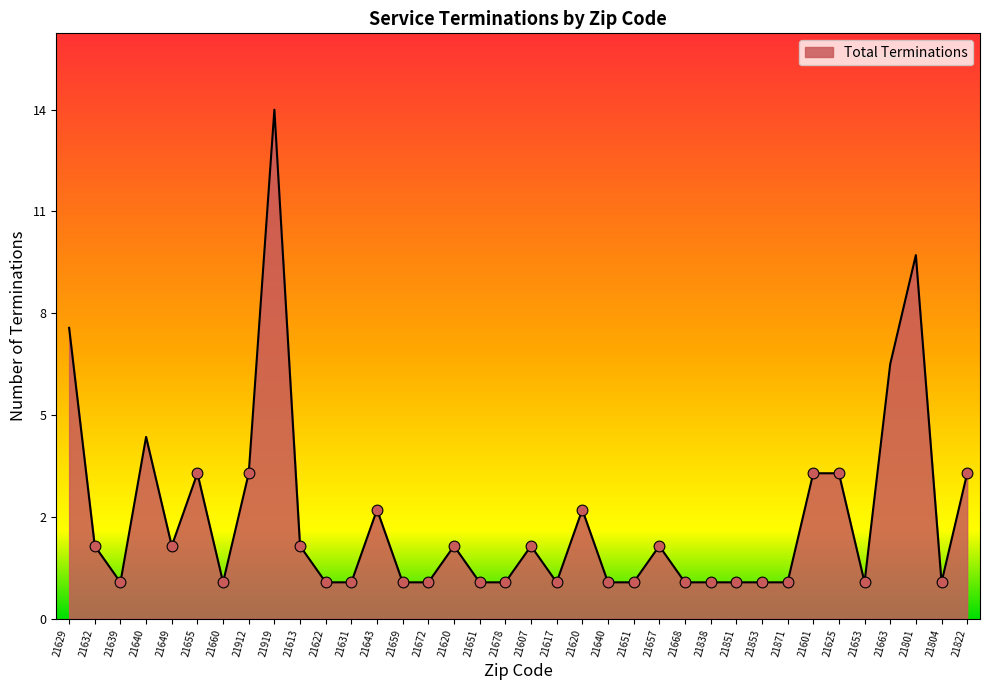

Approximately how many times larger is the value at 21631 compared to 21653?

1.0